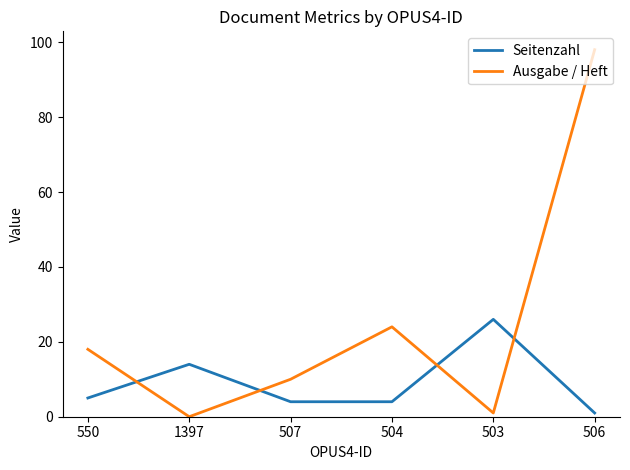

What is the highest value of the Seitenzahl series?

26